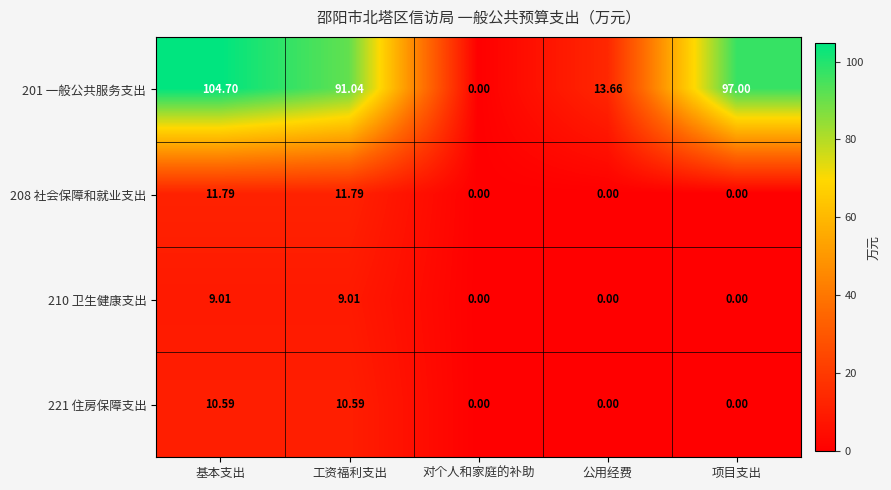

List the labels in order of 201 一般公共服务支出 value, largest first.

基本支出, 项目支出, 工资福利支出, 公用经费, 对个人和家庭的补助